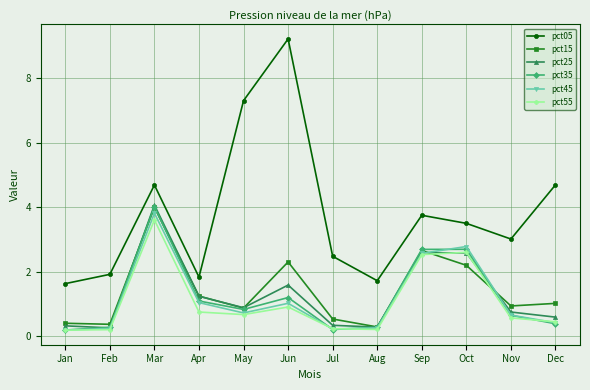

At which category is the sum across all series the highest?

Mar